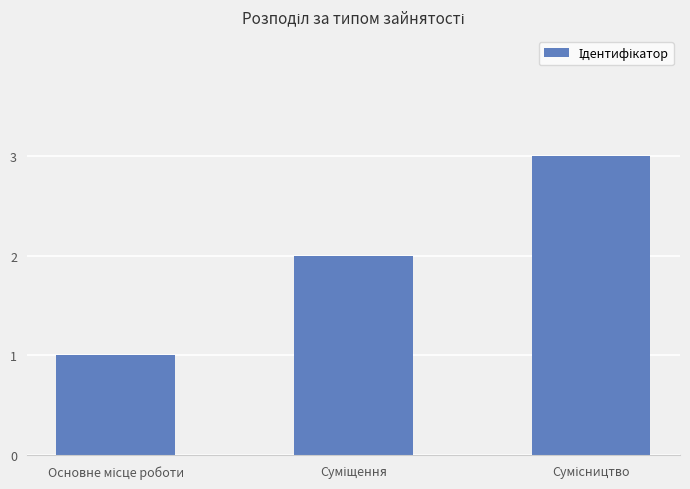

What is the sum of all values?

6